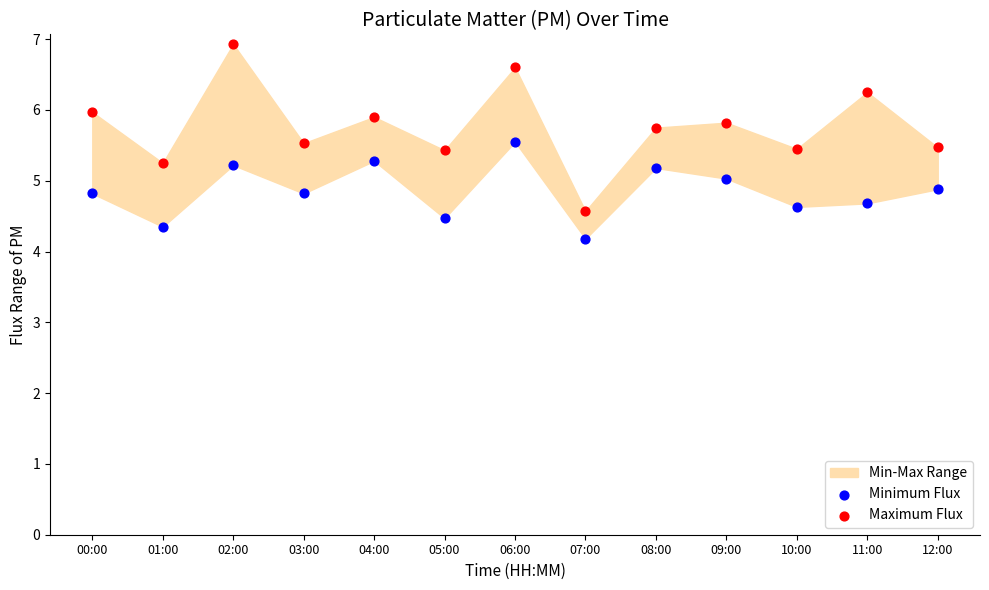

Which series has the widest spread of Y values?

Maximum Flux